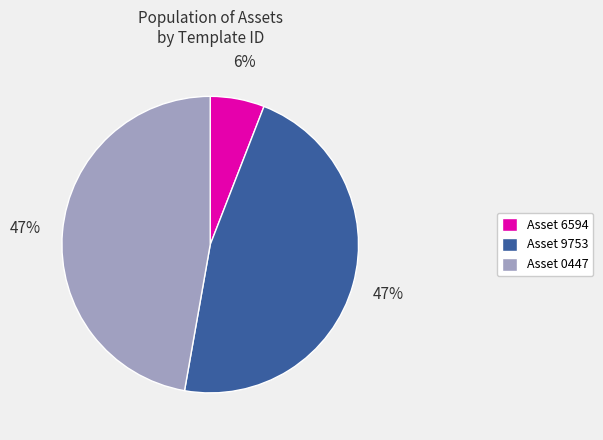

What is the smallest slice in the pie chart?

Asset 6594